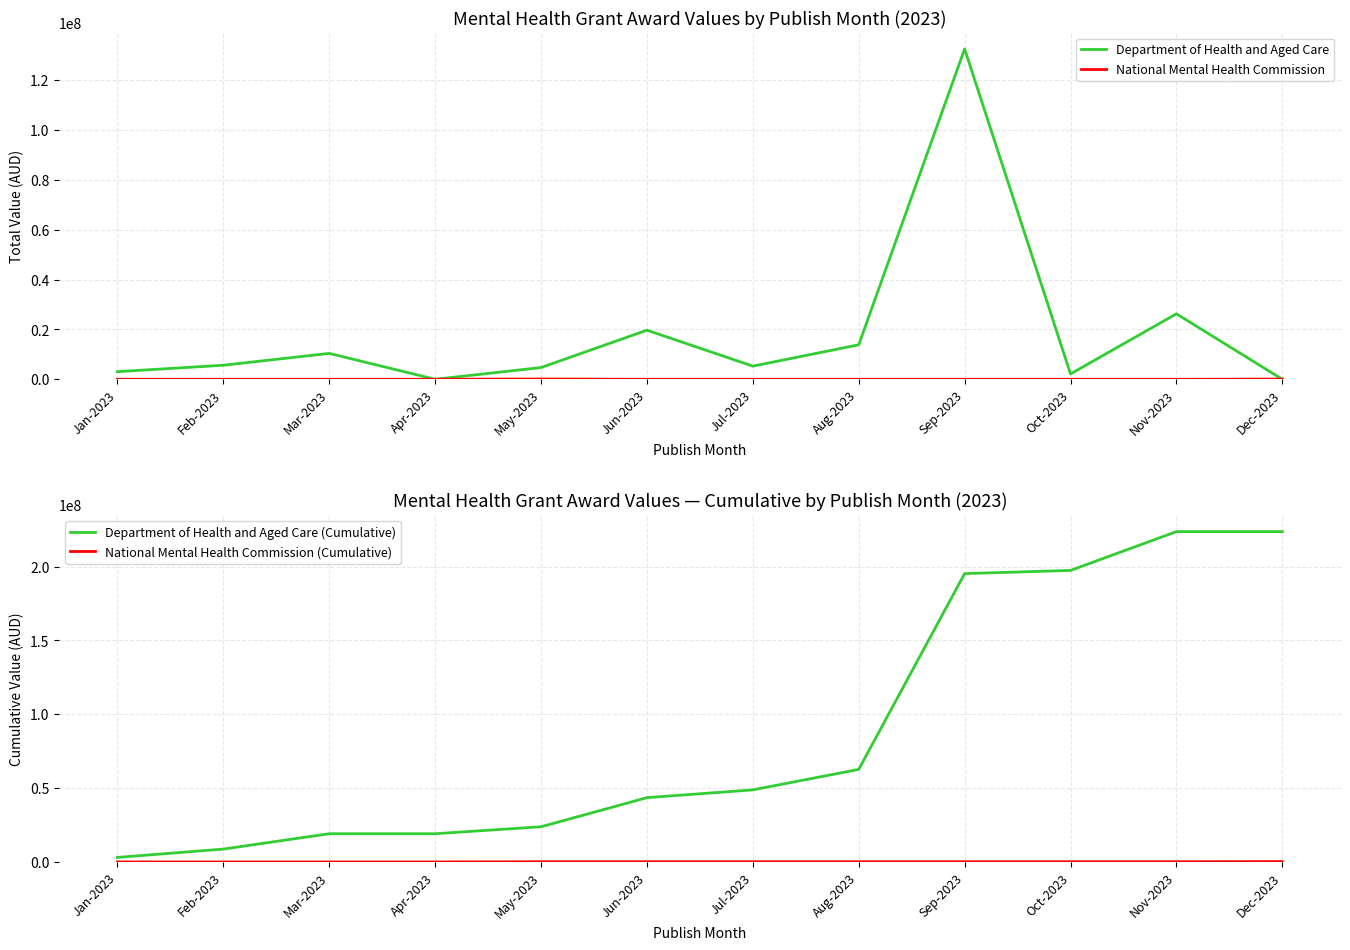

At which category is the sum across all series the highest?

Sep-2023